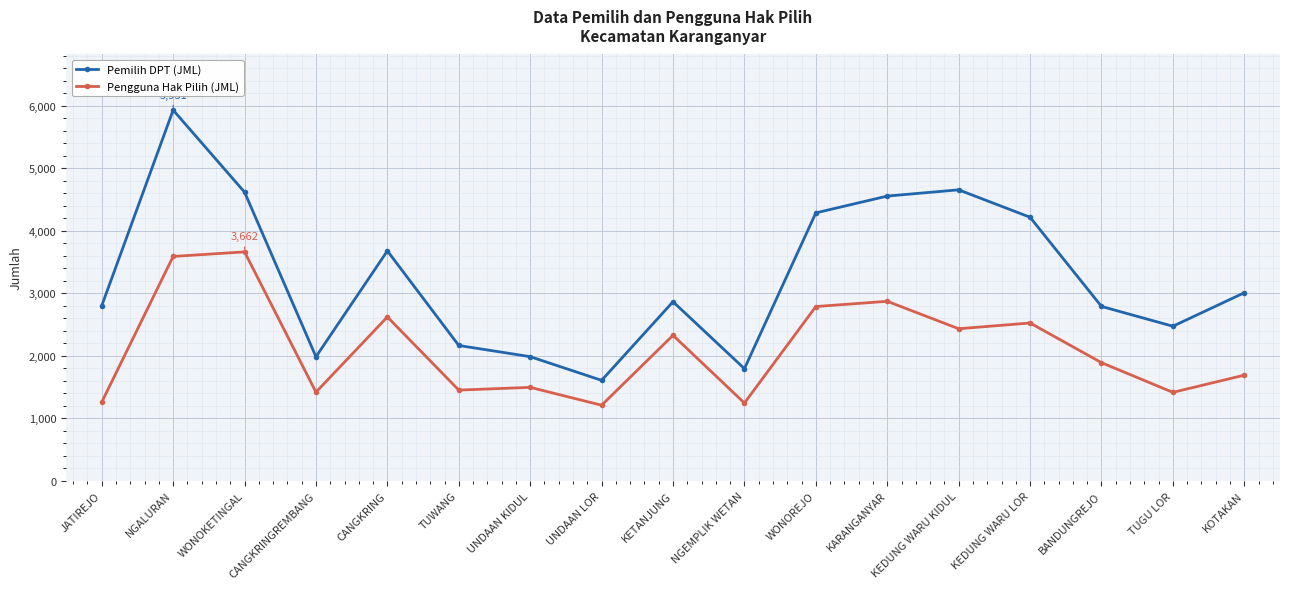

What is the lowest value of the Pemilih DPT (JML) series?

1606